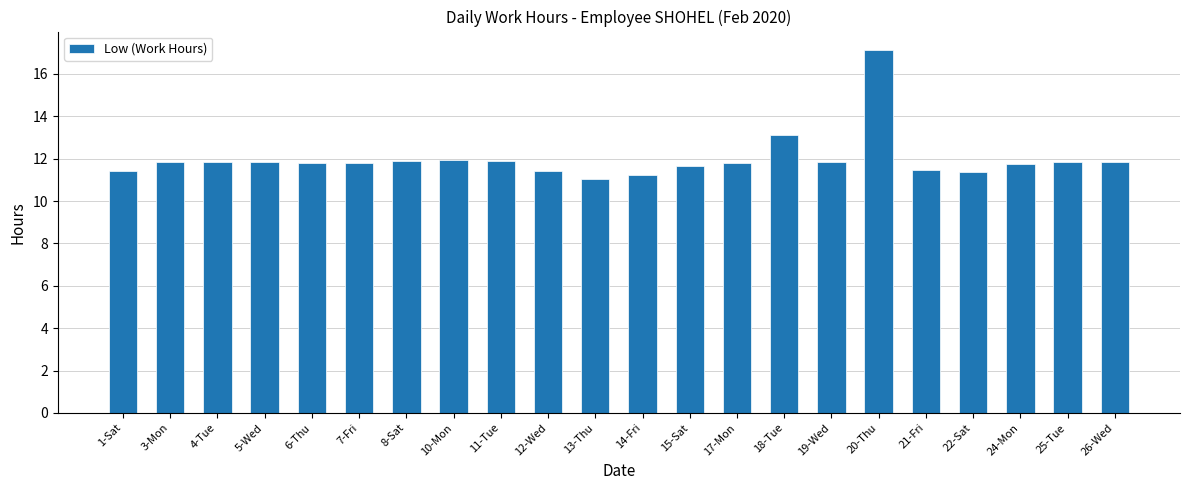

Which label corresponds to the largest value in the chart?

20-Thu